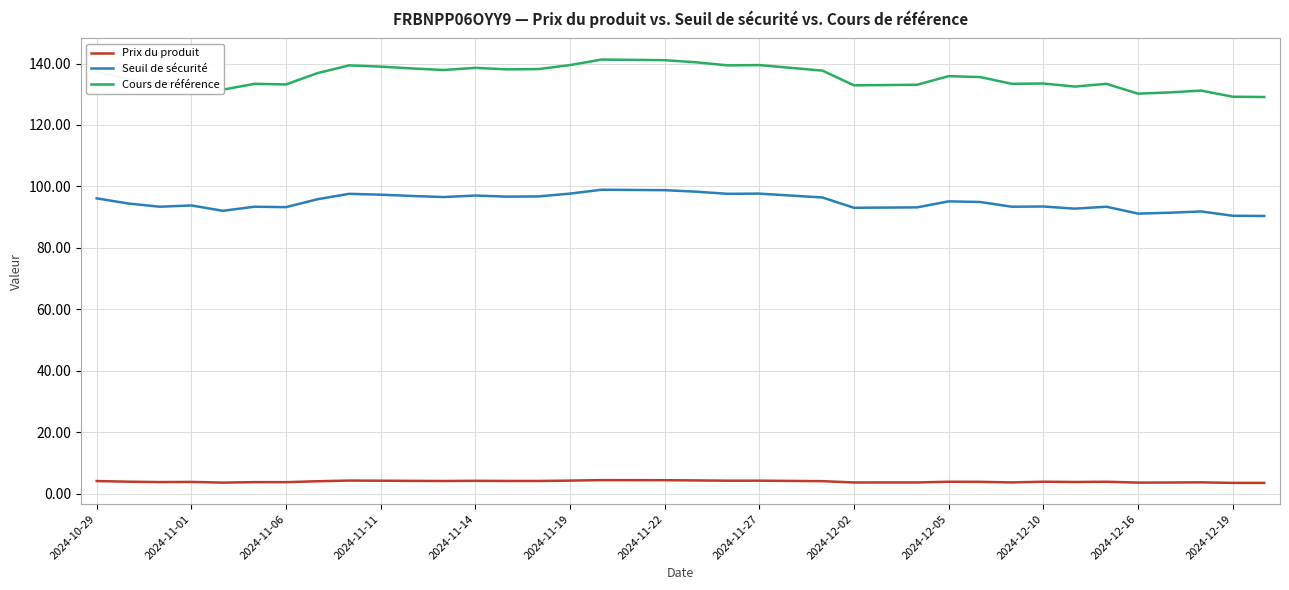

What is the lowest value of the Prix du produit series?

3.5